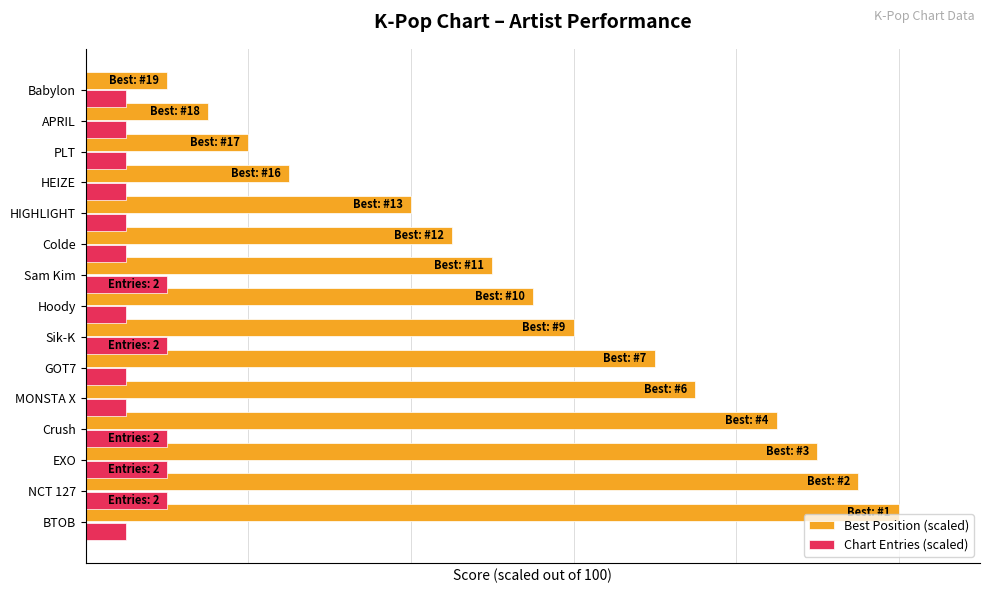

What are all the series names shown in the legend?

Best Position (scaled), Chart Entries (scaled)